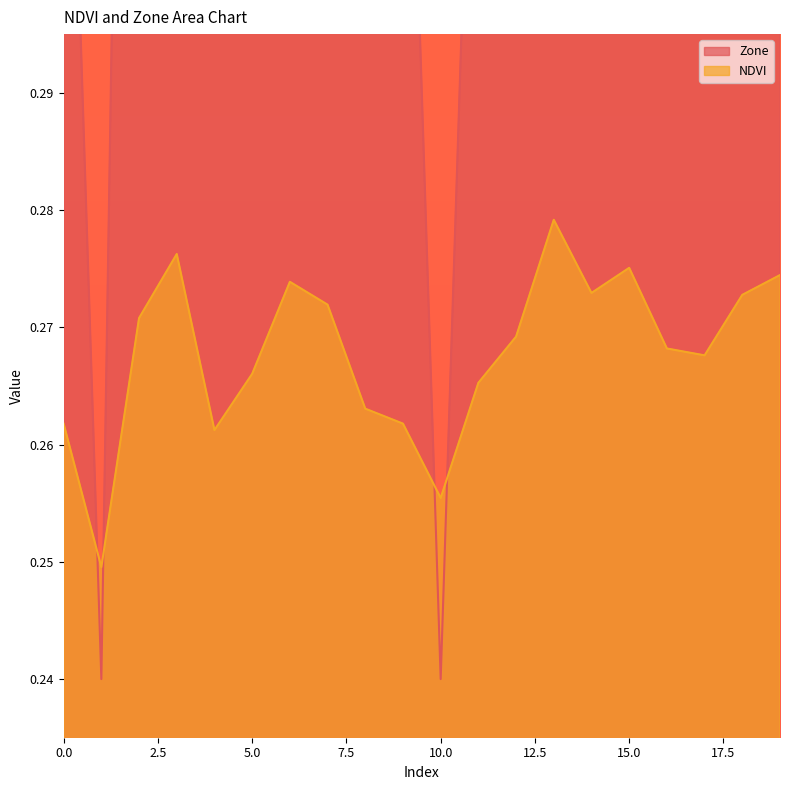

What is the maximum value for NDVI?

0.3